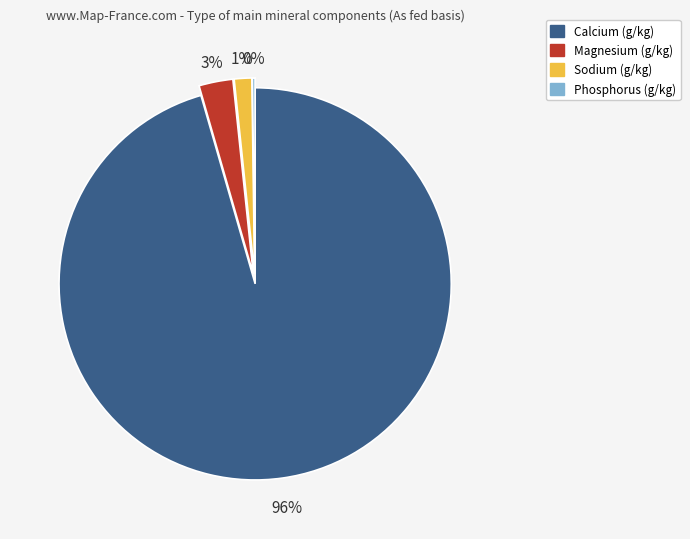

True or false: Calcium (g/kg) accounts for 96% of the total.

True